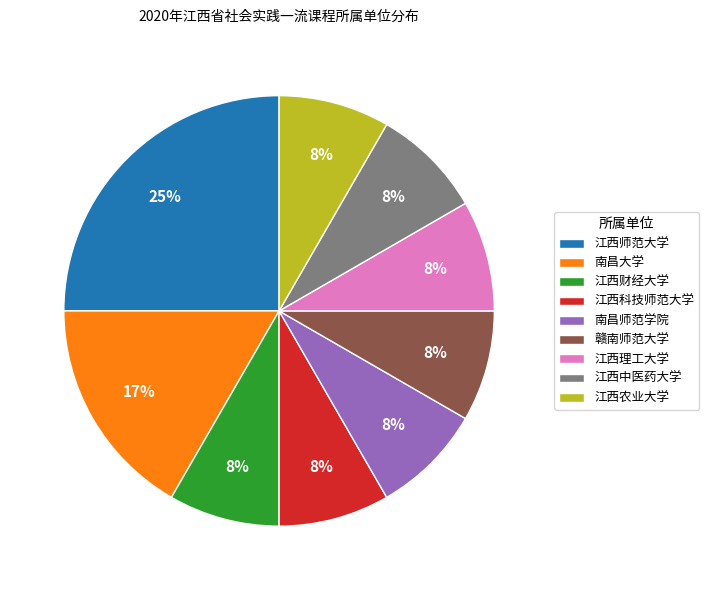

True or false: 南昌大学 accounts for 10% of the total.

False